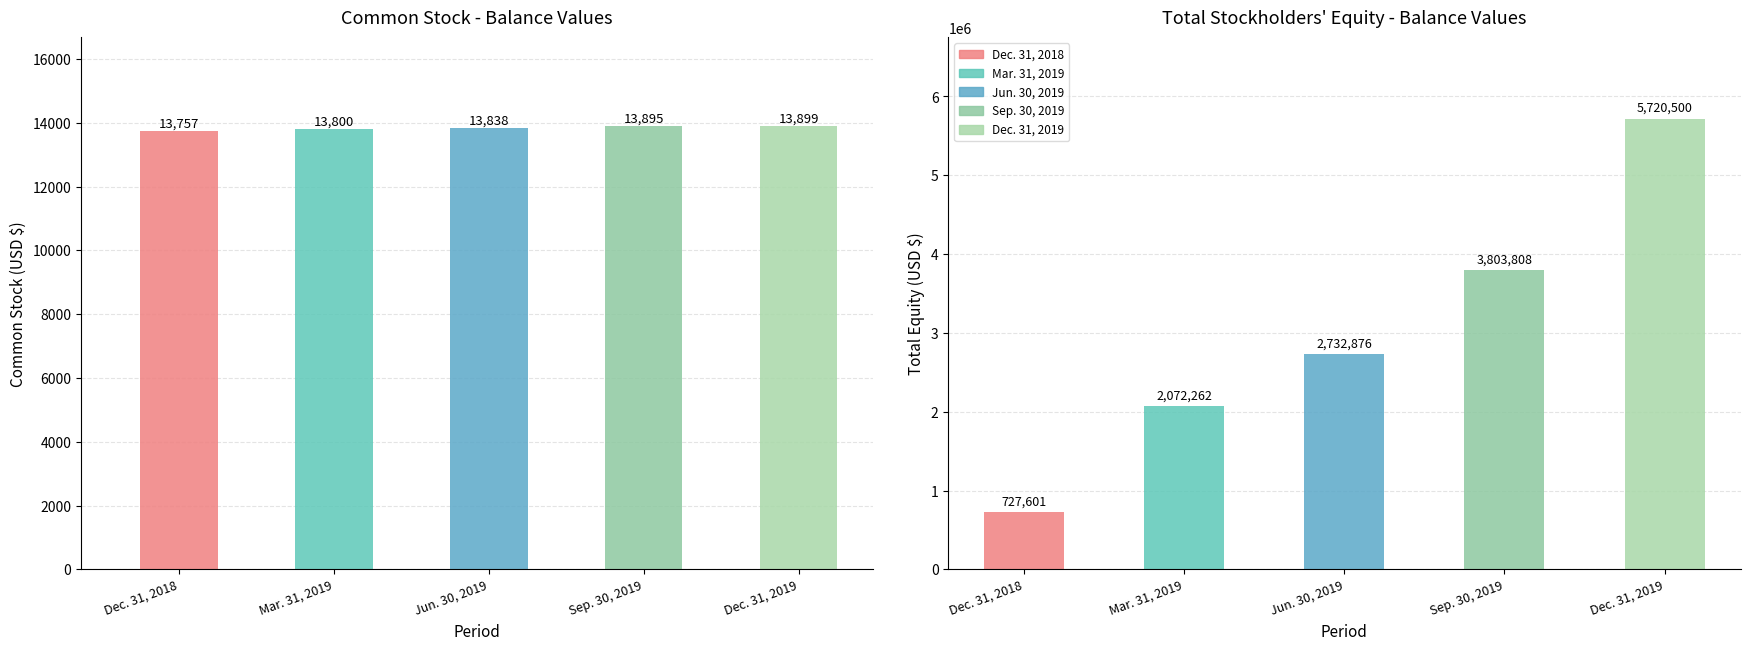

What is the sum of all Common Stock values?

69189